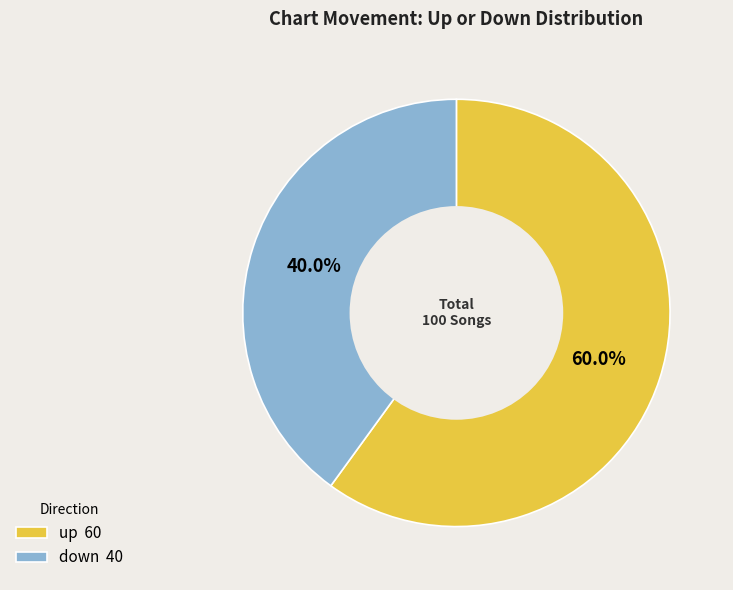

The up slice represents 60% of the pie. True or false?

True